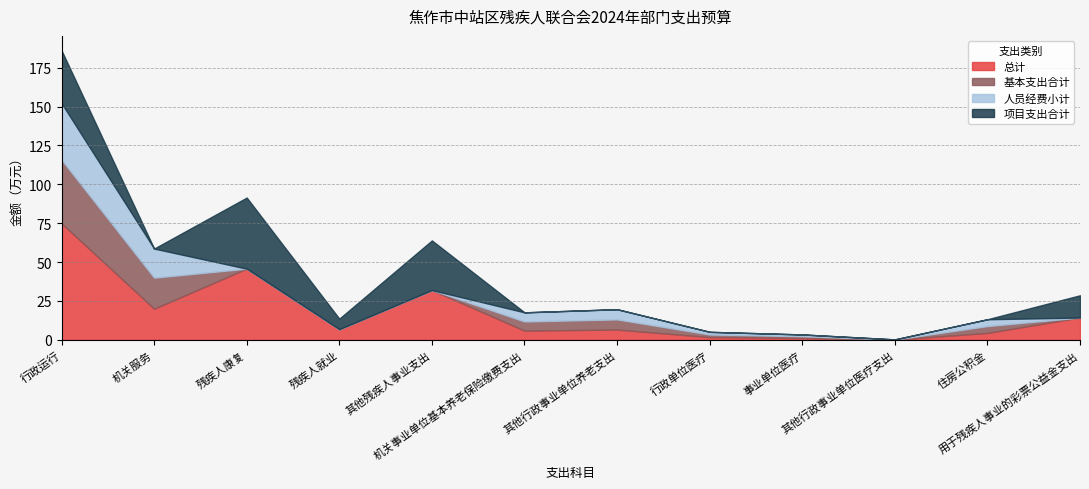

Reading left to right, what are all the values shown in this chart?

总计: 行政运行=74.9	机关服务=20.0	残疾人康复=45.7	残疾人就业=6.8	其他残疾人事业支出=31.9	机关事业单位基本养老保险缴费支出=5.9	其他行政事业单位养老支出=6.5	行政单位医疗=1.7	事业单位医疗=1.1	其他行政事业单位医疗支出=0.1	住房公积金=4.4	用于残疾人事业的彩票公益金支出=14.3
基本支出合计: 行政运行=40.9	机关服务=20.0	残疾人康复=0.0	残疾人就业=0.0	其他残疾人事业支出=0.0	机关事业单位基本养老保险缴费支出=5.9	其他行政事业单位养老支出=6.5	行政单位医疗=1.7	事业单位医疗=1.1	其他行政事业单位医疗支出=0.1	住房公积金=4.4	用于残疾人事业的彩票公益金支出=0.0
人员经费小计: 行政运行=36.4	机关服务=18.7	残疾人康复=0.0	残疾人就业=0.0	其他残疾人事业支出=0.0	机关事业单位基本养老保险缴费支出=5.9	其他行政事业单位养老支出=6.5	行政单位医疗=1.7	事业单位医疗=1.1	其他行政事业单位医疗支出=0.1	住房公积金=4.4	用于残疾人事业的彩票公益金支出=0.0
项目支出合计: 行政运行=34.0	机关服务=0.0	残疾人康复=45.7	残疾人就业=6.8	其他残疾人事业支出=31.9	机关事业单位基本养老保险缴费支出=0.0	其他行政事业单位养老支出=0.0	行政单位医疗=0.0	事业单位医疗=0.0	其他行政事业单位医疗支出=0.0	住房公积金=0.0	用于残疾人事业的彩票公益金支出=14.3